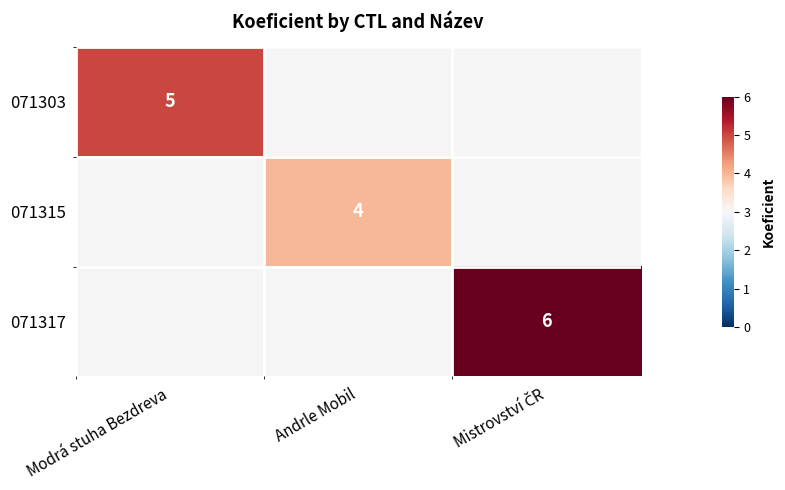

Is the value of 071303 at Modrá stuha Bezdreva greater than the value of 071315 at Andrle Mobil?

Yes